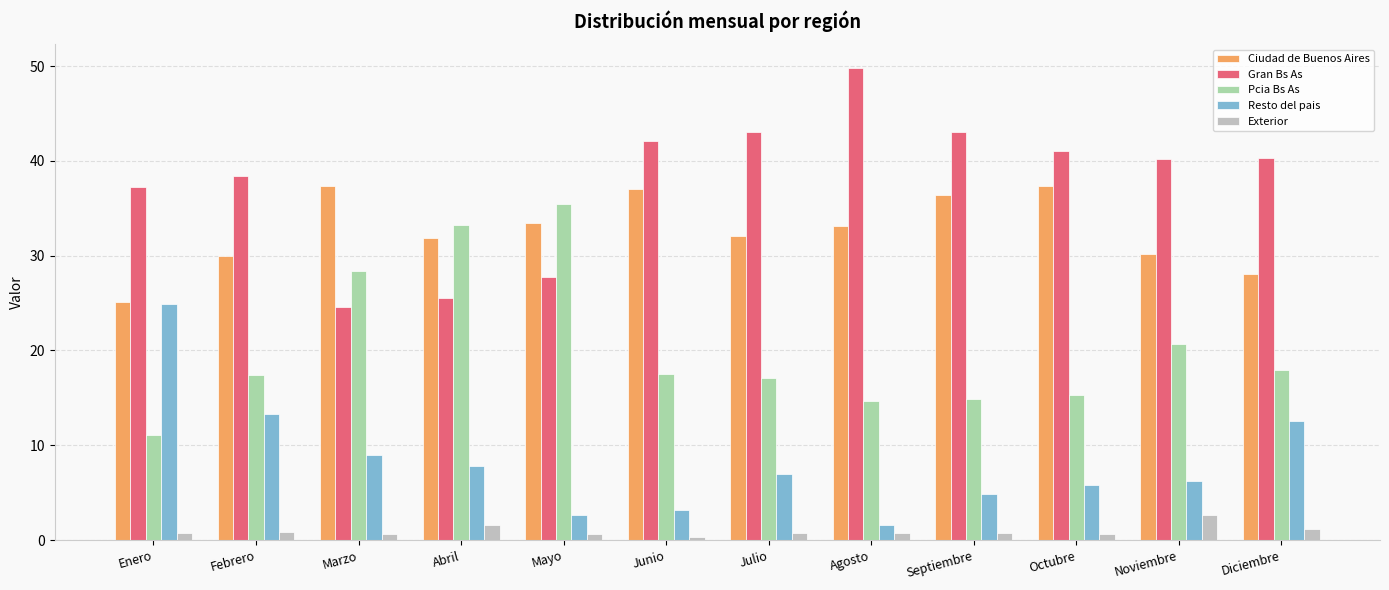

What is the lowest value of the Resto del pais series?

1.6